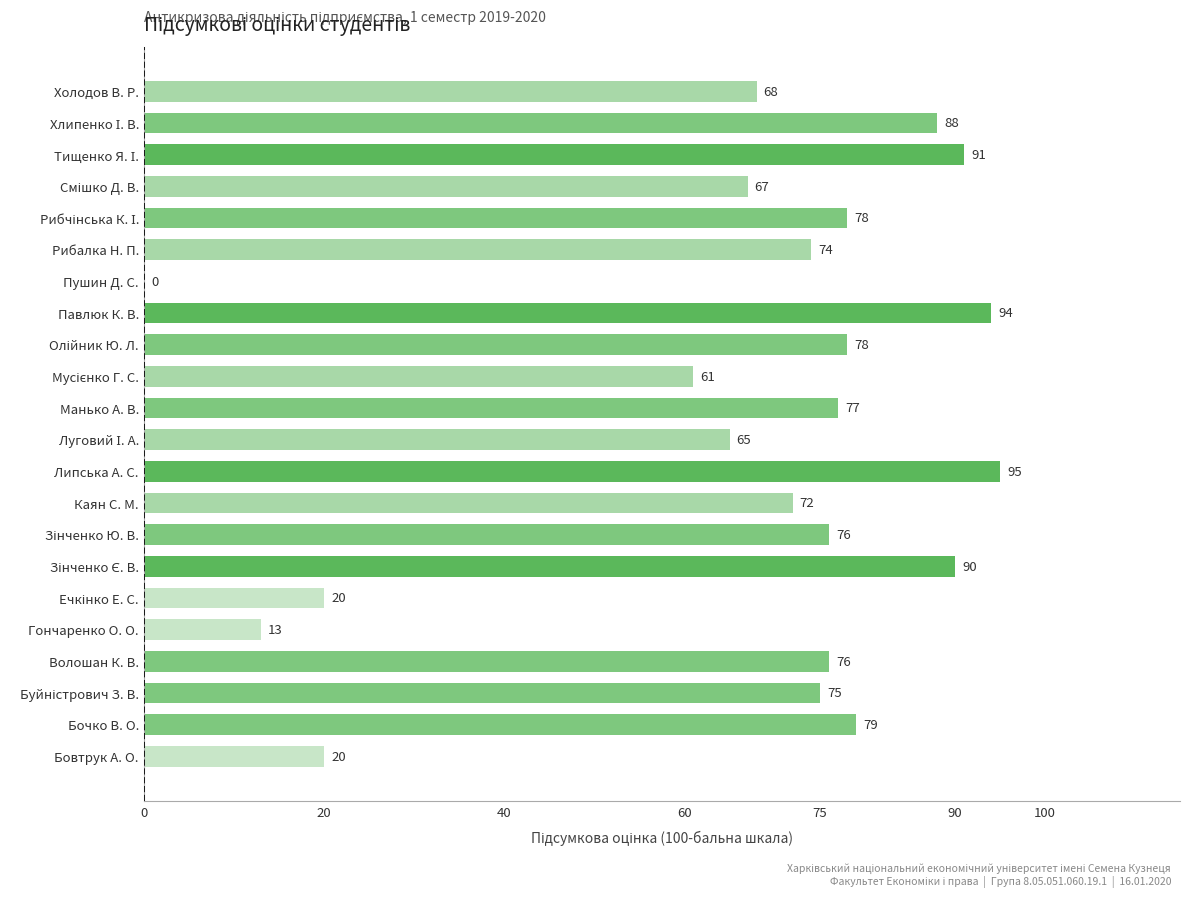

What is the approximate value at Бовтрук А. О., to the nearest 5?

20